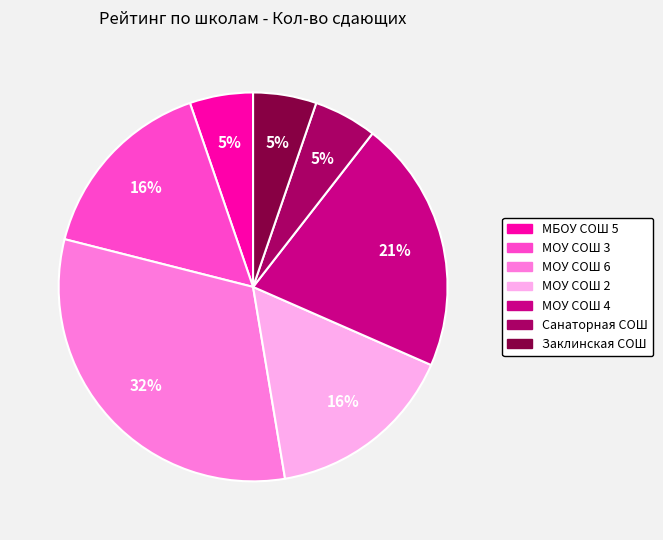

Which slice is the largest?

МОУ СОШ 6